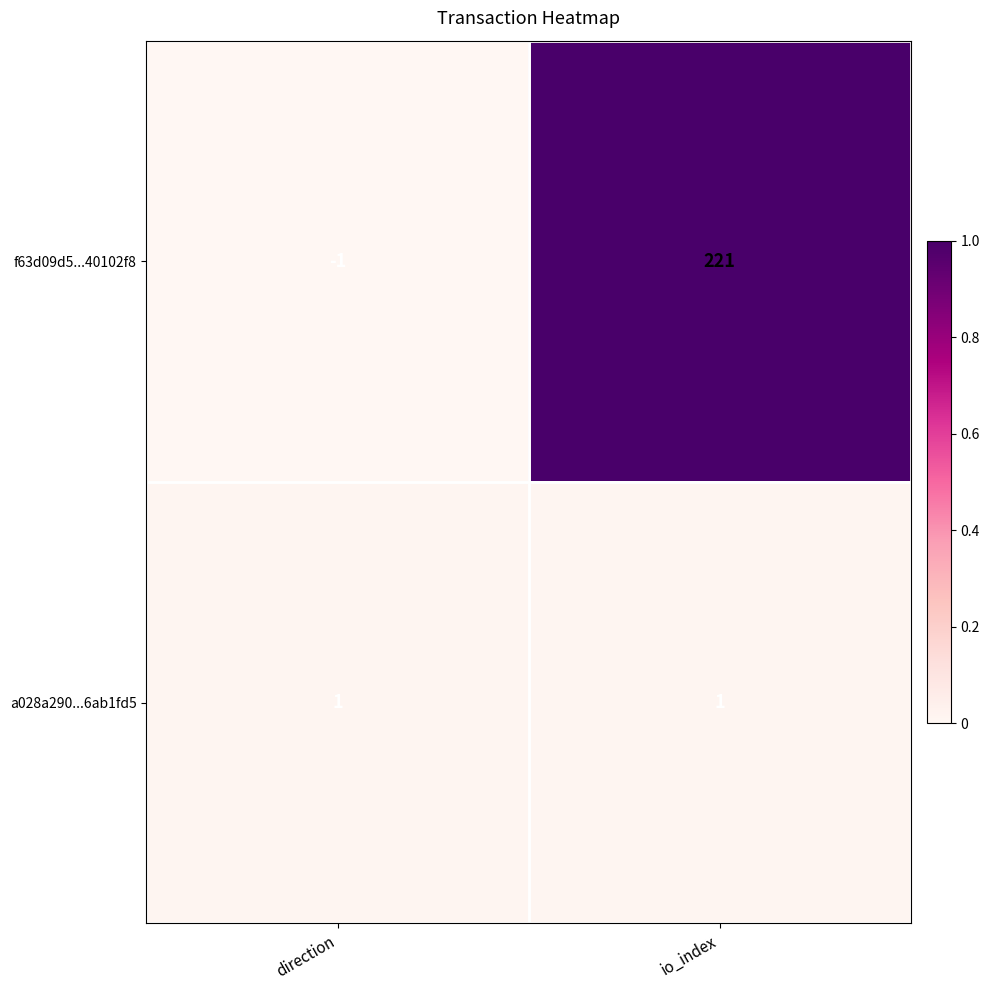

What is the total value across all series at io_index?

222